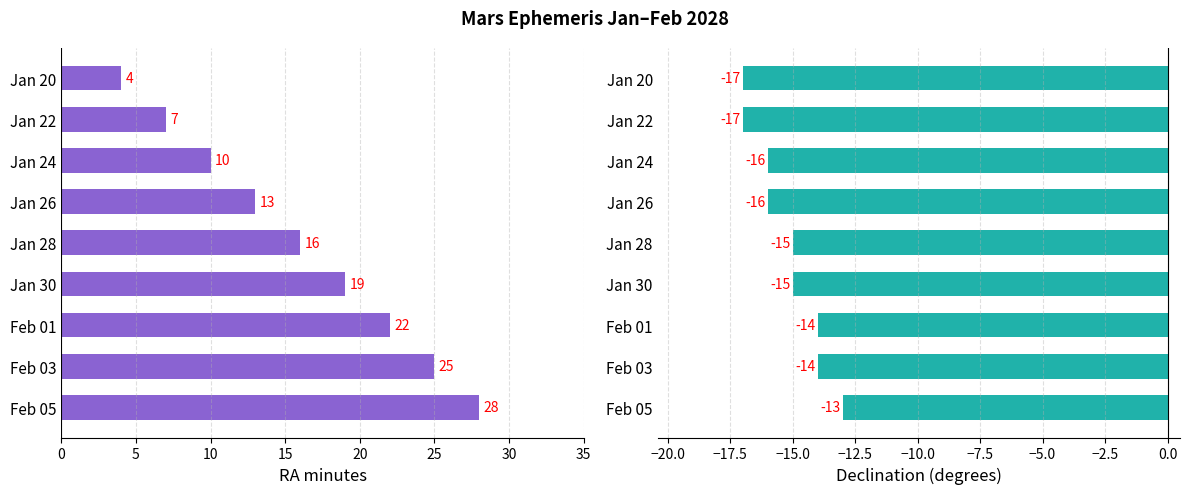

What is the value of the Dec_deg bar at the 2nd from the left?

-17